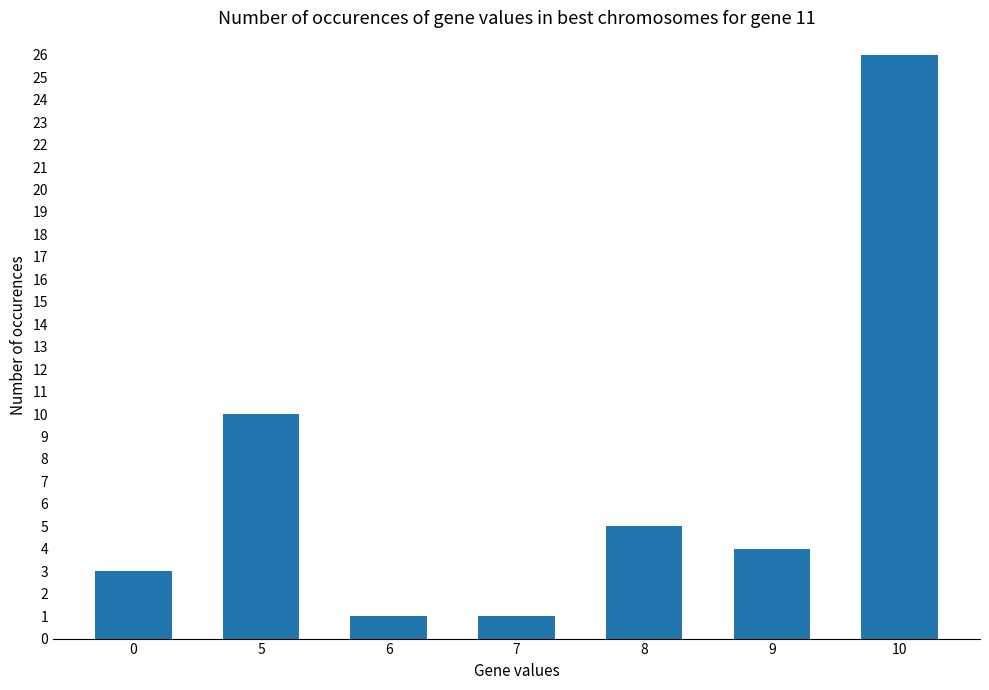

Between 7 and 9, which is larger?

9